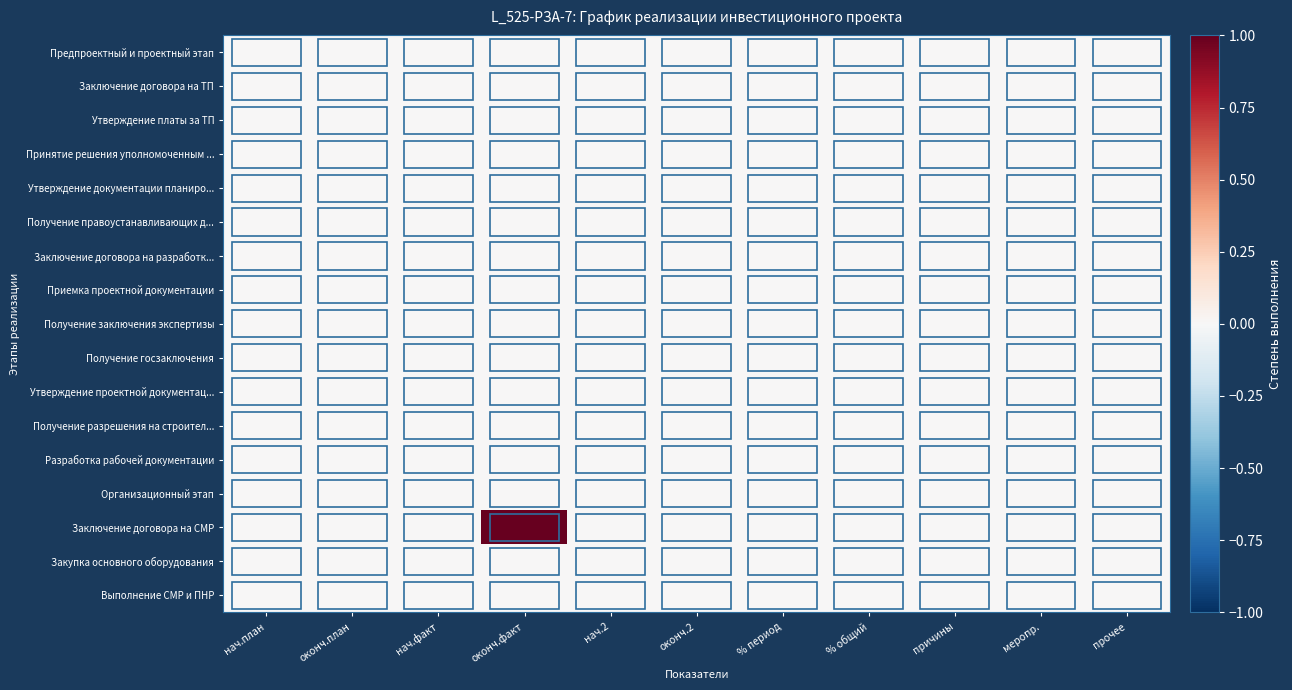

Which has a higher value, оконч.факт or нач.план?

оконч.факт